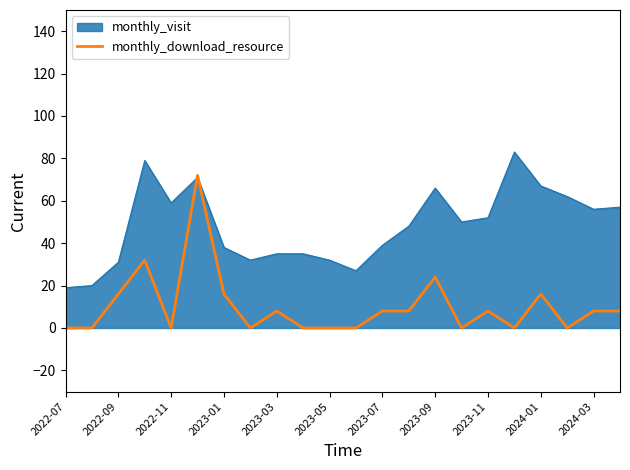

Which series has the largest total across all categories?

monthly_visit